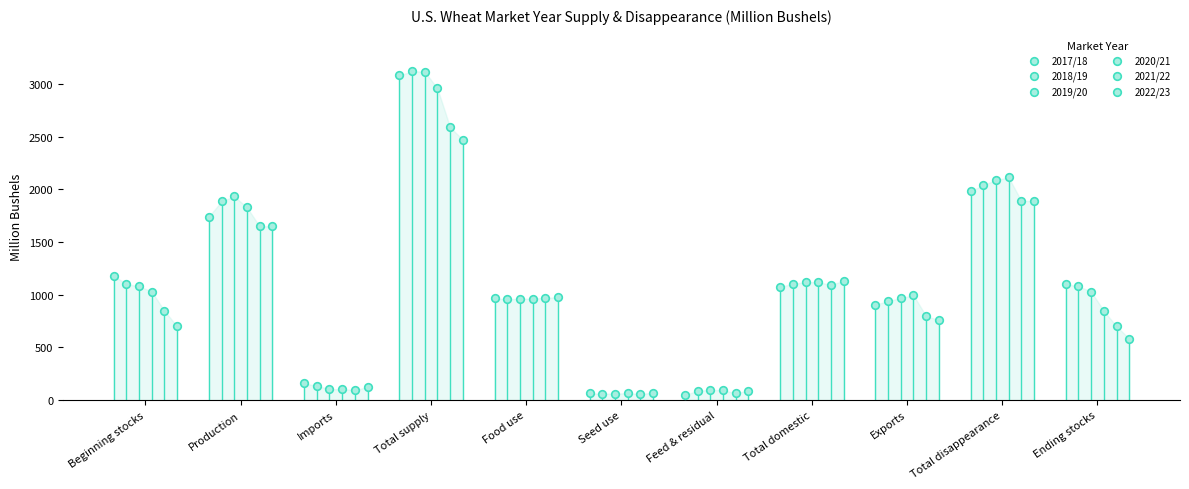

Which series reaches the minimum Y coordinate?

2017/18